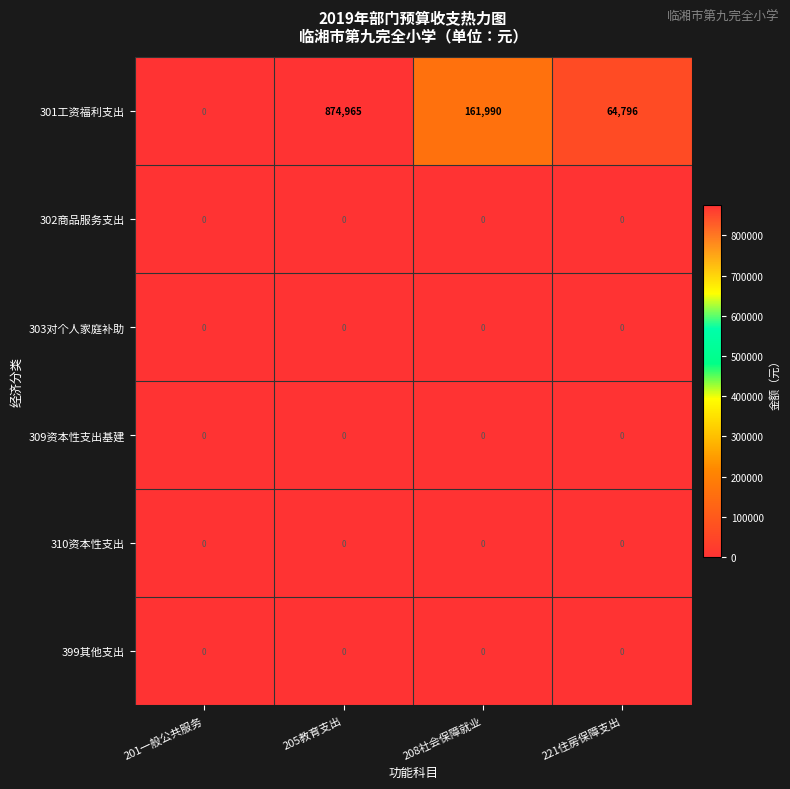

Which series has the largest range (max minus min)?

301工资福利支出